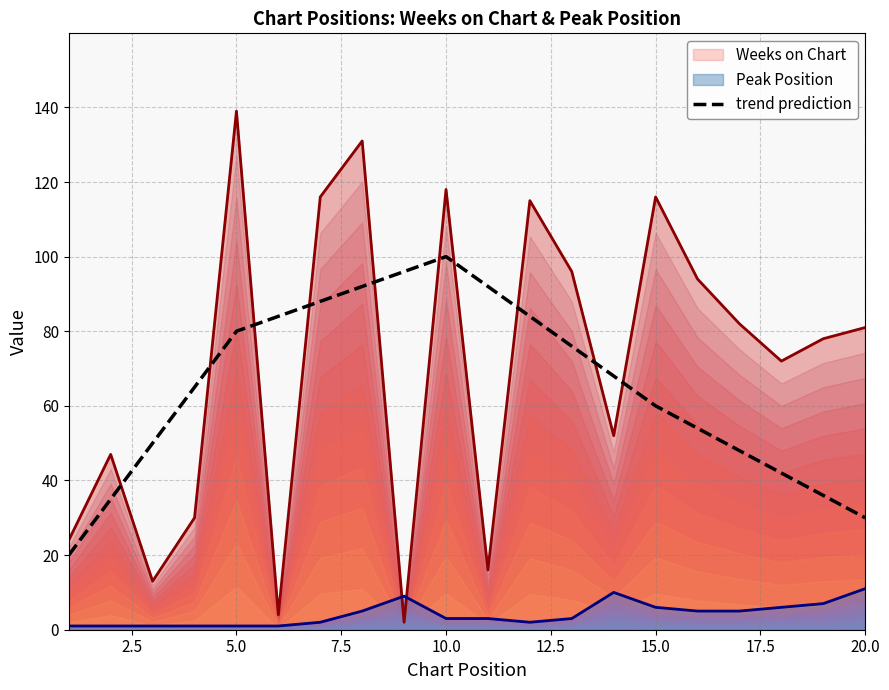

Which category has the highest value in the trend prediction series?

10.0